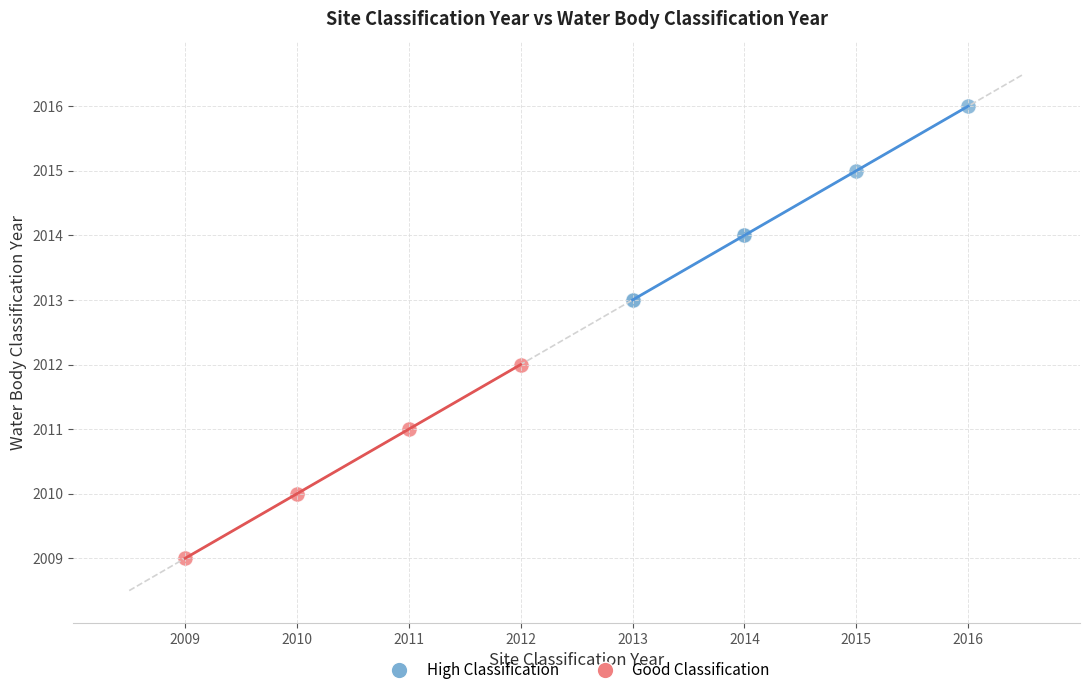

Which series contains the lowest Y value?

Good Classification